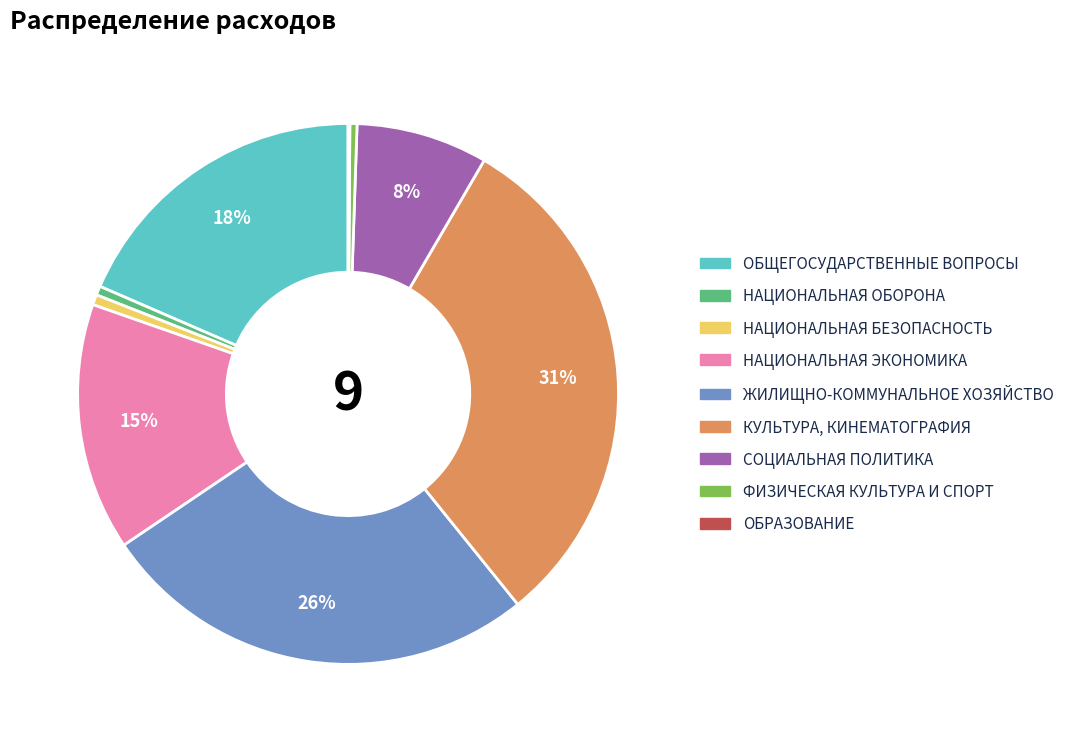

Is there any slice that represents more than half of the pie?

No